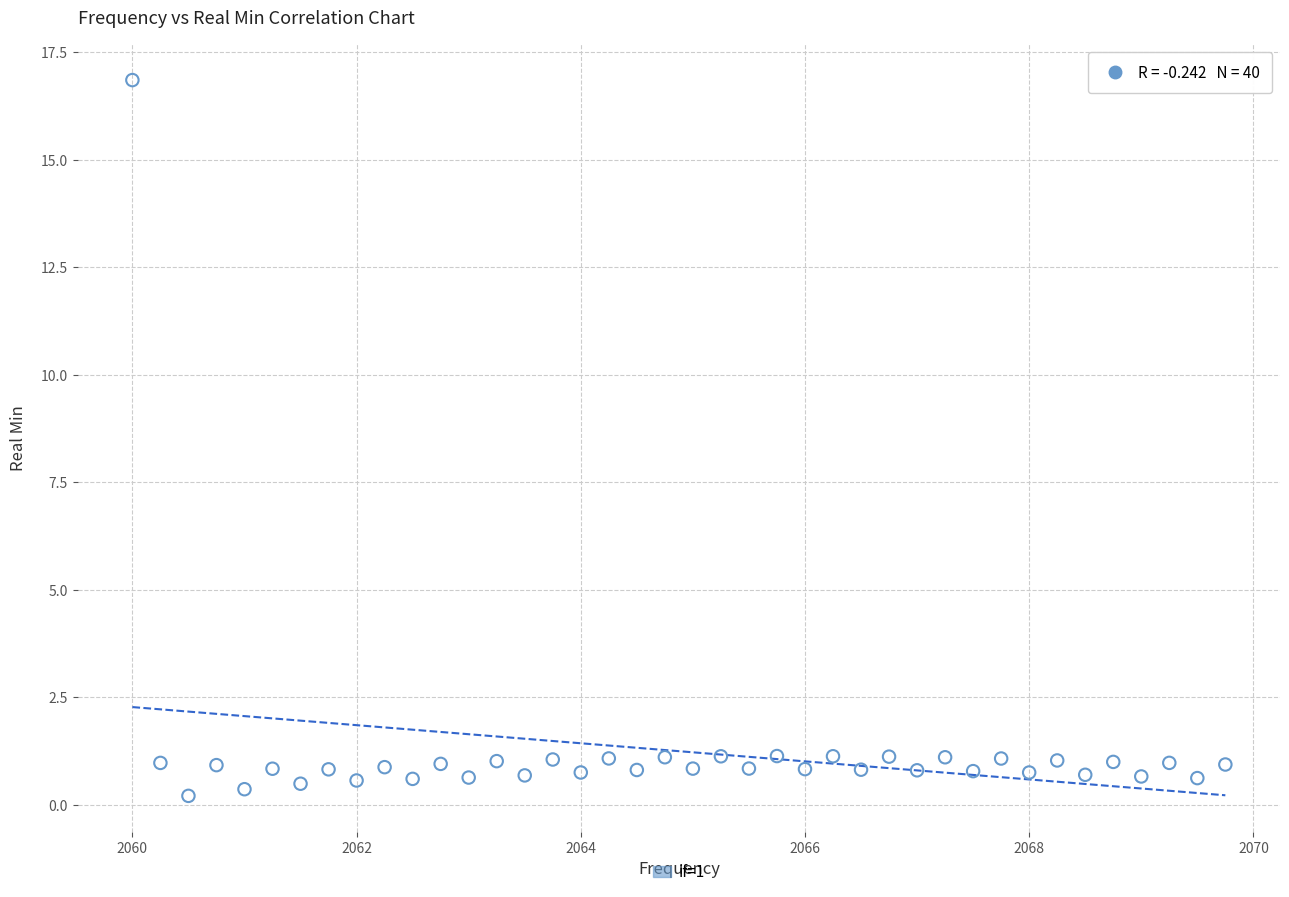

What is the range of X values (max minus min)?

9.8